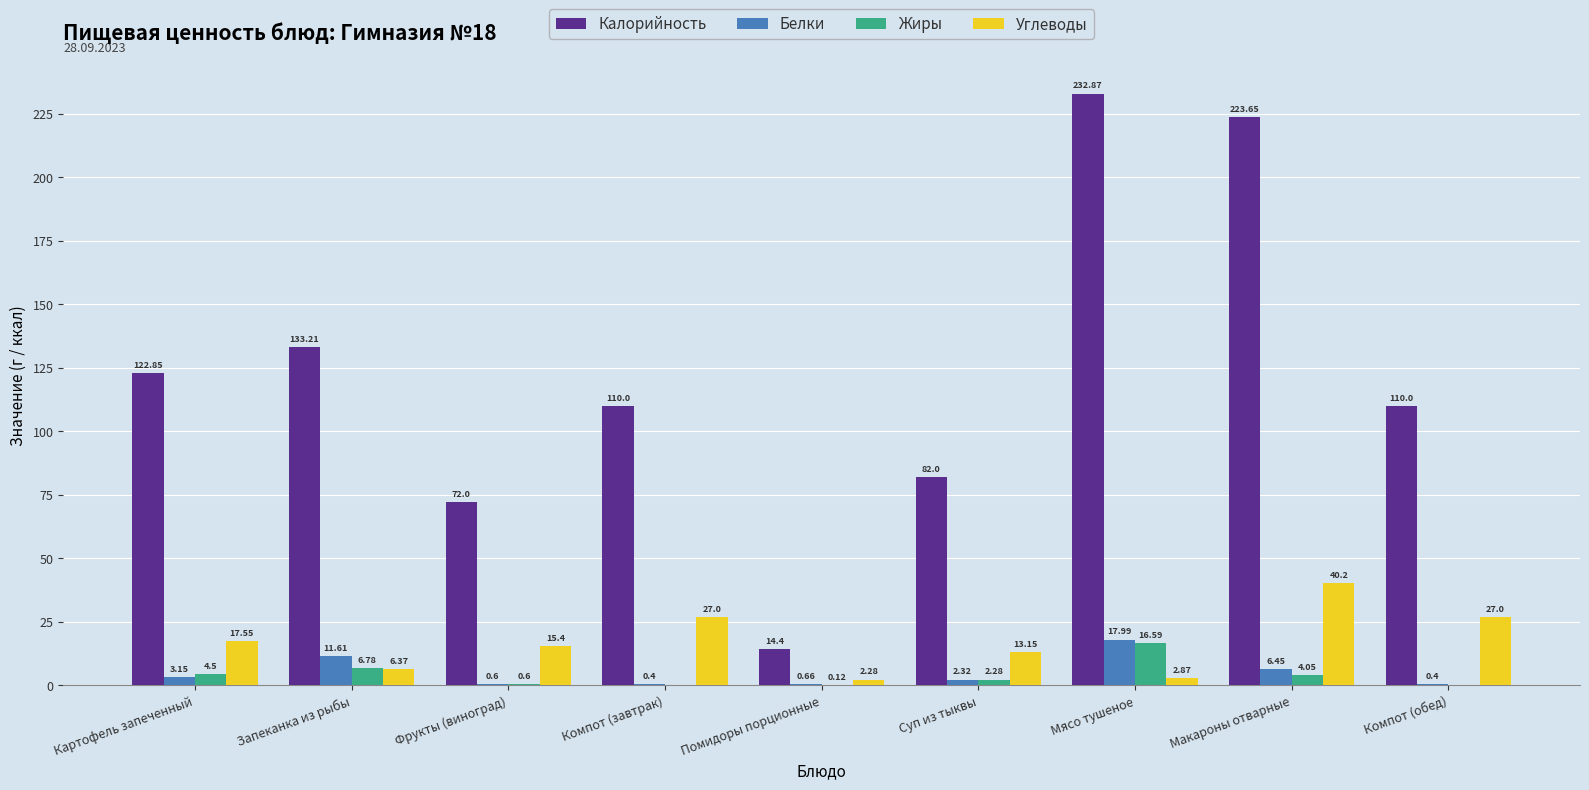

Is the value of Жиры at Мясо тушеное greater than the value of Белки at Суп из тыквы?

Yes